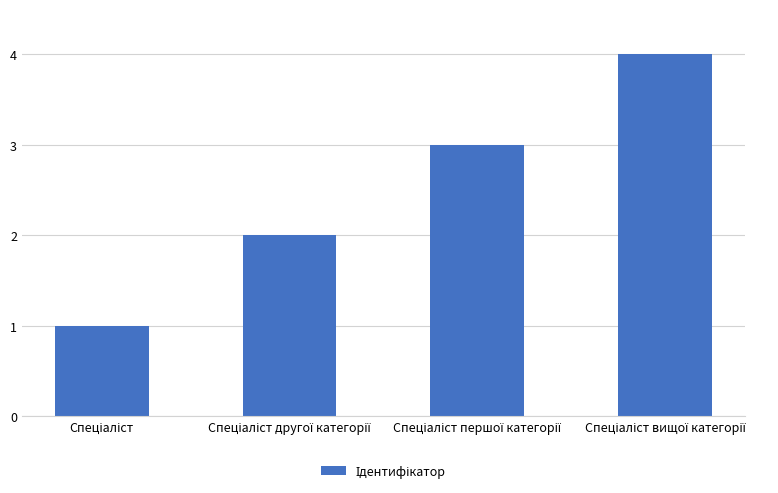

What is the greatest value displayed?

4